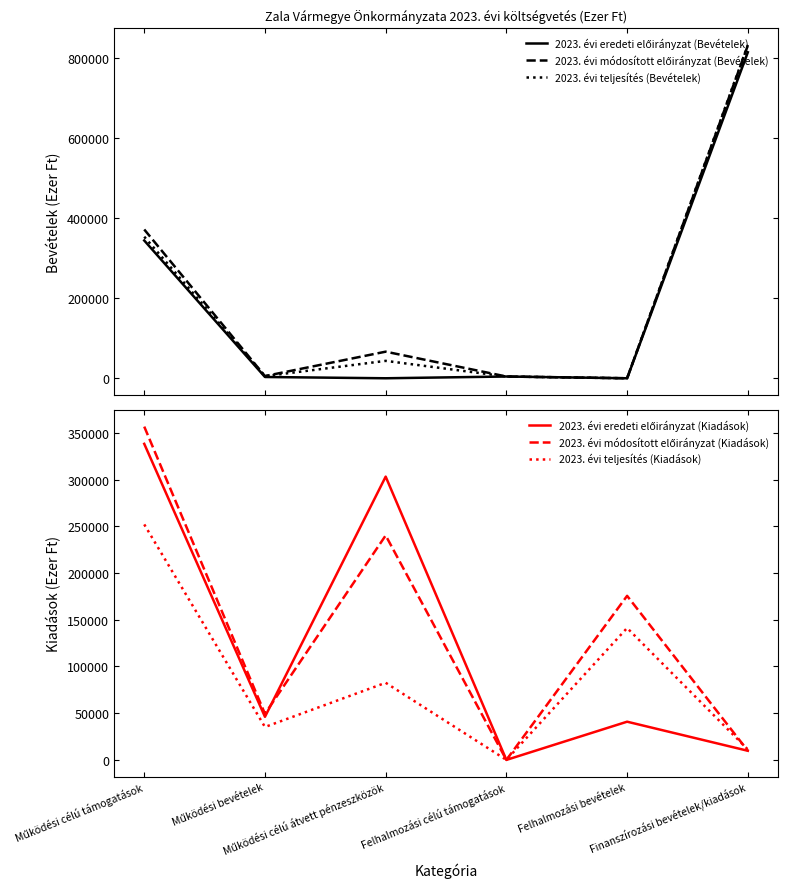

Reading left to right, what are all the values shown in this chart?

2023. évi eredeti előirányzat (Bevételek): Működési célú támogatások=344444	Működési bevételek=3200	Működési célú átvett pénzeszközök=0	Felhalmozási célú támogatások=4400	Felhalmozási bevételek=0	Finanszírozási bevételek/kiadások=815000
2023. évi módosított előirányzat (Bevételek): Működési célú támogatások=371977	Működési bevételek=5480	Működési célú átvett pénzeszközök=66509	Felhalmozási célú támogatások=4400	Felhalmozási bevételek=0	Finanszírozási bevételek/kiadások=831861
2023. évi teljesítés (Bevételek): Működési célú támogatások=353875	Működési bevételek=5290	Működési célú átvett pénzeszközök=43515	Felhalmozási célú támogatások=4400	Felhalmozási bevételek=0	Finanszírozási bevételek/kiadások=833247
2023. évi eredeti előirányzat (Kiadások): Működési célú támogatások=338255	Működési bevételek=46111	Működési célú átvett pénzeszközök=303176	Felhalmozási célú támogatások=0	Felhalmozási bevételek=40891	Finanszírozási bevételek/kiadások=9776
2023. évi módosított előirányzat (Kiadások): Működési célú támogatások=356703	Működési bevételek=49322	Működési célú átvett pénzeszközök=240217	Felhalmozási célú támogatások=0	Felhalmozási bevételek=175581	Finanszírozási bevételek/kiadások=9776
2023. évi teljesítés (Kiadások): Működési célú támogatások=252017	Működési bevételek=35223	Működési célú átvett pénzeszközök=82543	Felhalmozási célú támogatások=0	Felhalmozási bevételek=141181	Finanszírozási bevételek/kiadások=11162